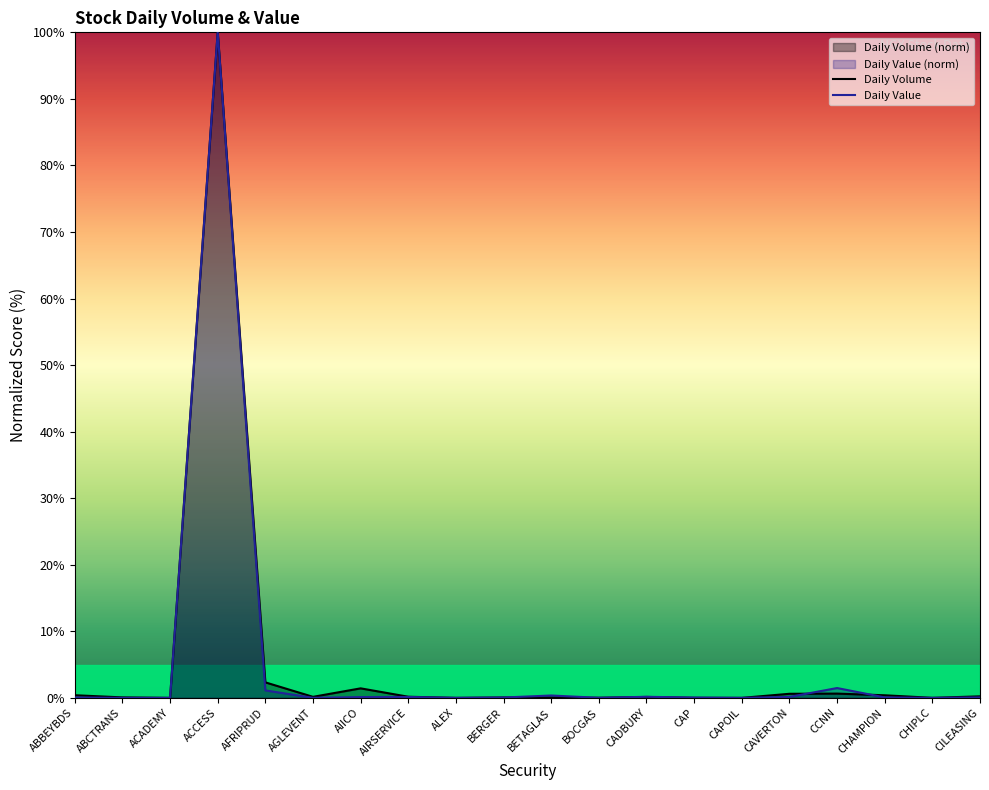

Does the chart display data point markers on the line(s)?

No